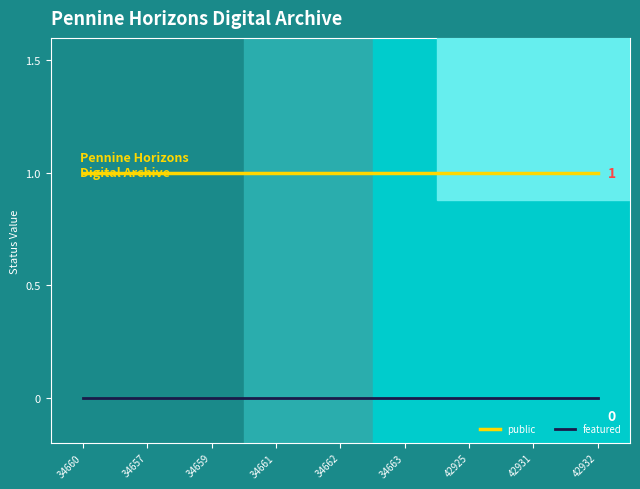

Which series has the largest total across all categories?

public